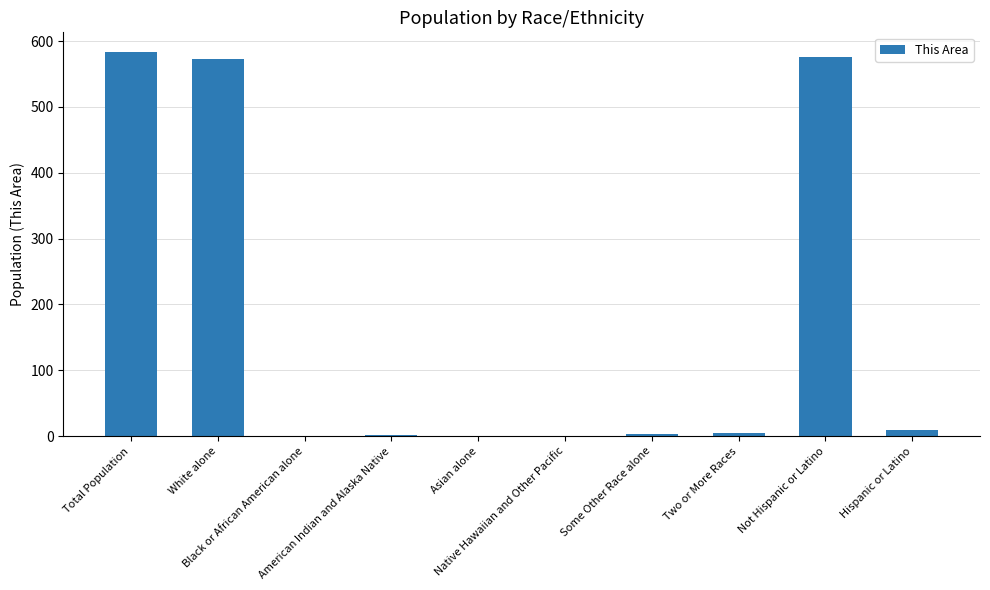

What is the greatest value displayed?

584